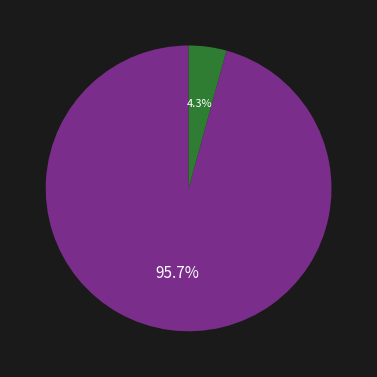

Does any single category account for the majority?

Yes